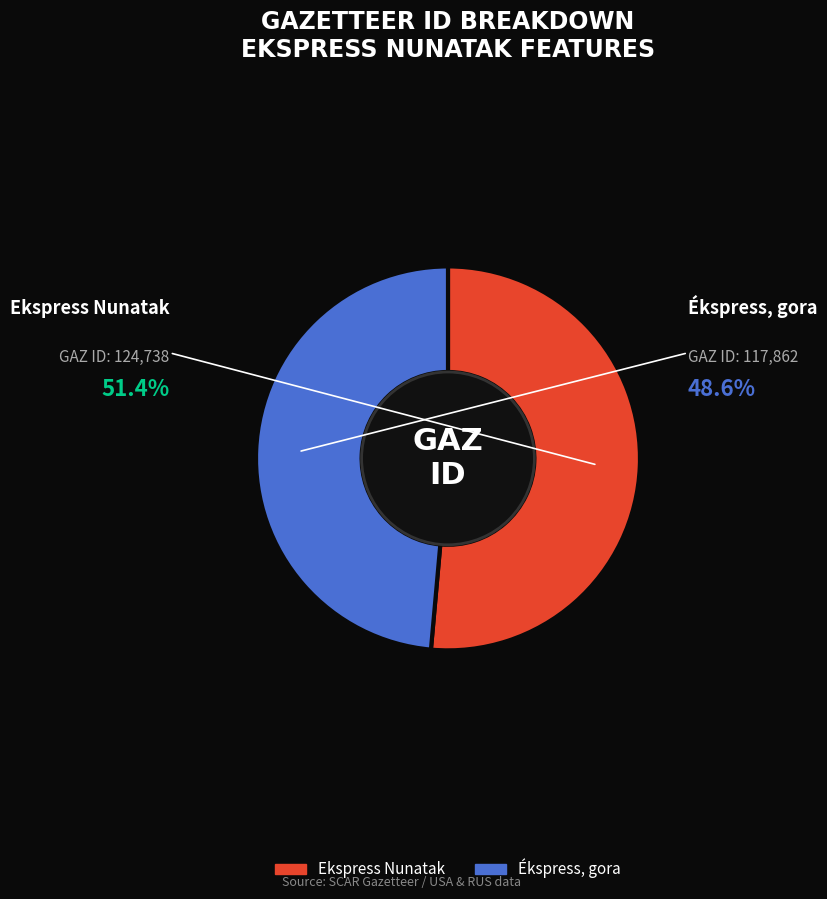

How many segments does this pie chart have?

2